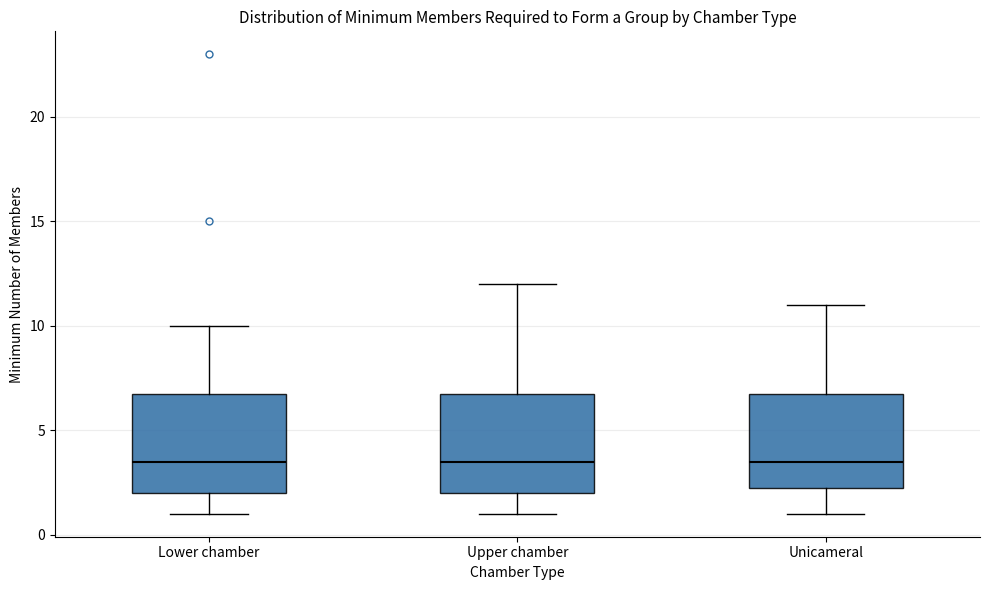

Reading left to right, read every box against the y-axis: the position of its median line, the range the box covers, and the ends of its whiskers. The values are not printed on the chart, so give them approximately, as read against the axis.

Lower chamber: median 3.5, box 2.0 to 7.0, whiskers 1.0 to 10.0
Upper chamber: median 3.5, box 2.0 to 7.0, whiskers 1.0 to 12.0
Unicameral: median 3.5, box 2.5 to 7.0, whiskers 1.0 to 11.0